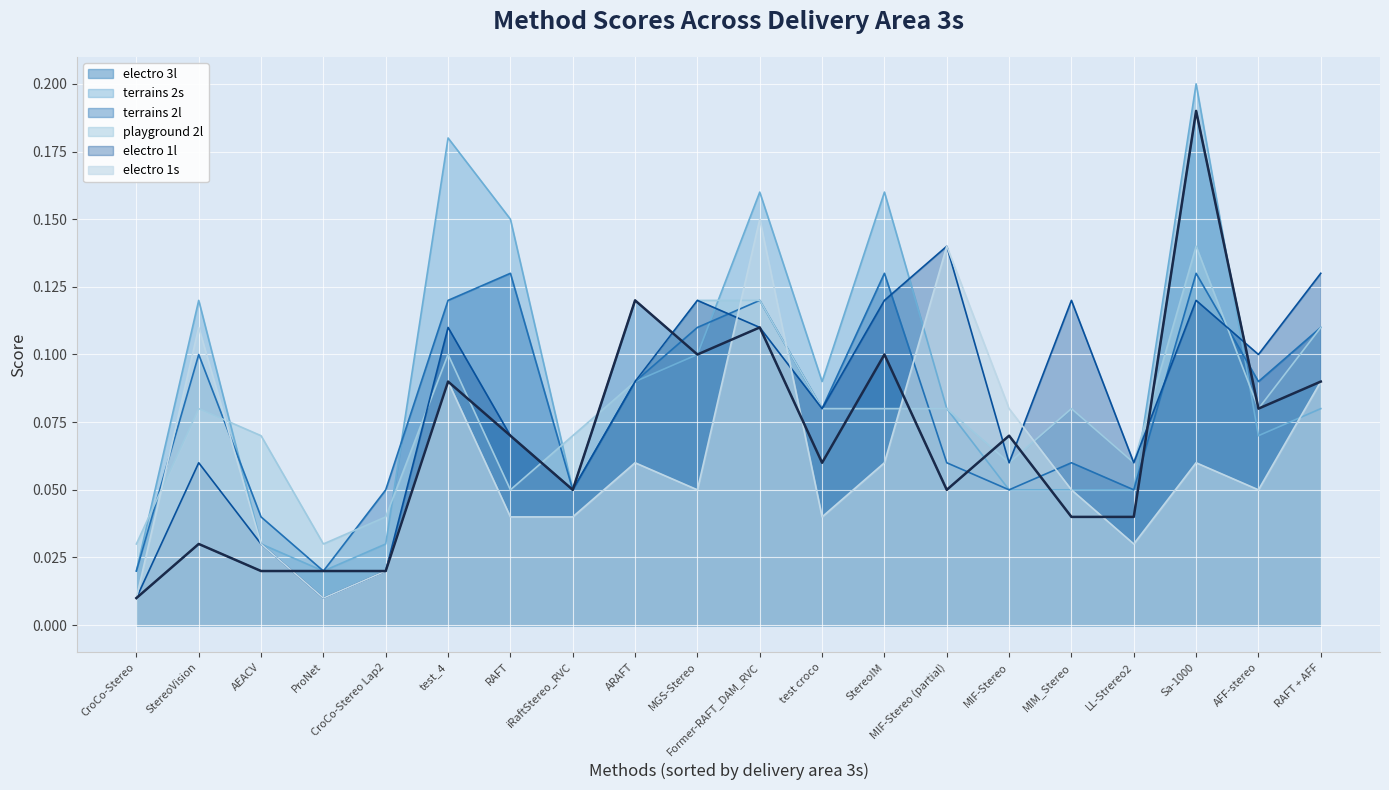

Which series ends up on top after the final intersection of electro 1s and terrains 2l?

terrains 2l